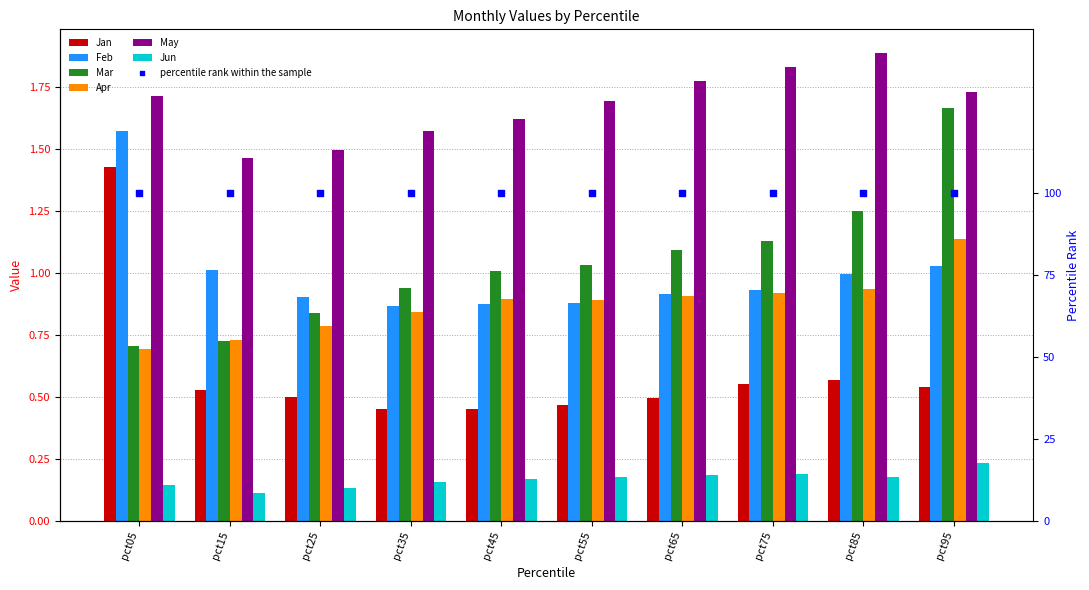

Which series has the widest spread of Y values?

Jan